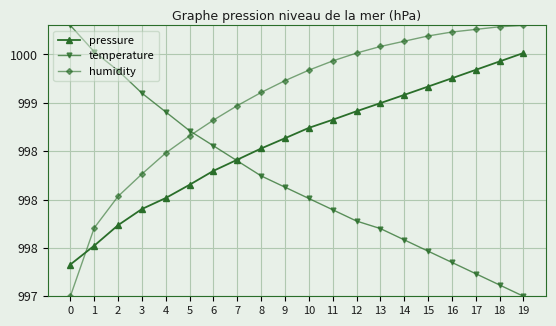

What is the average value of the temperature series?

99819.2